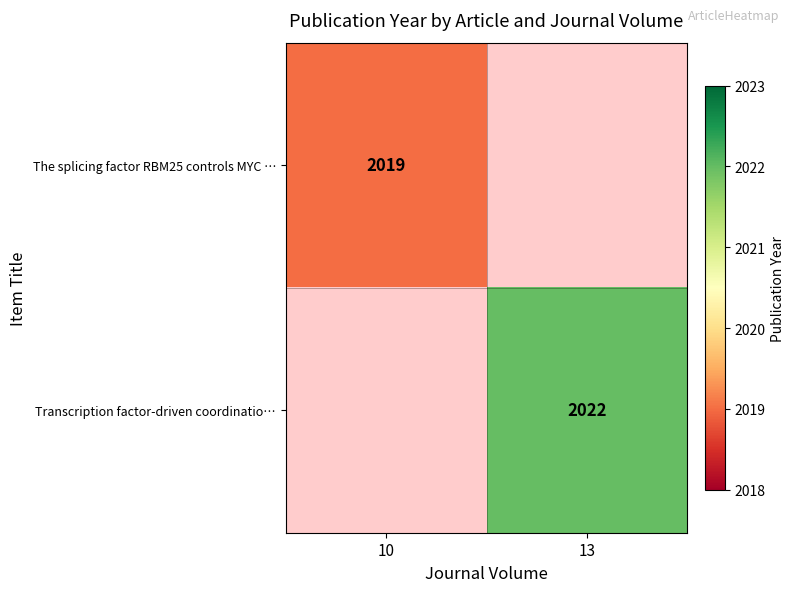

What is the smallest value displayed?

2019.0